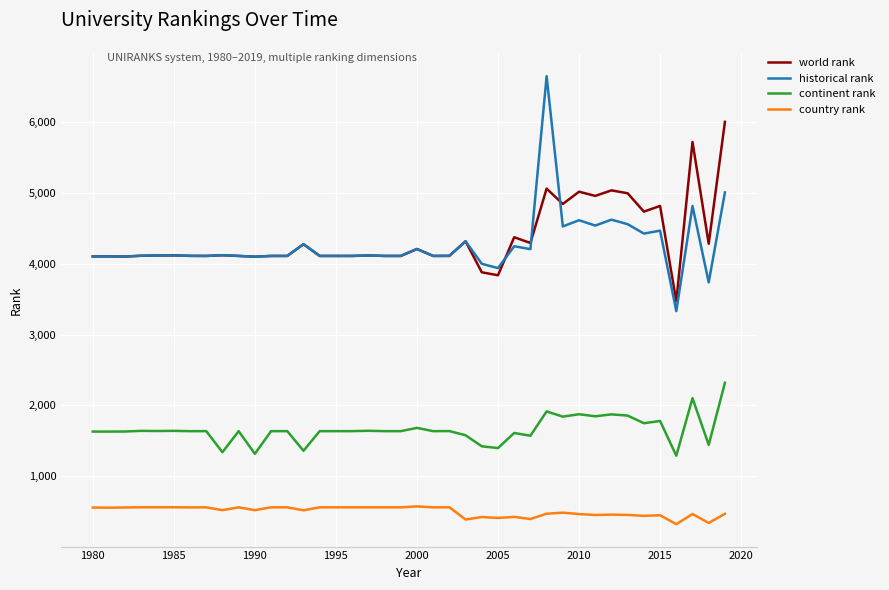

Which series has the largest range (max minus min)?

historical rank